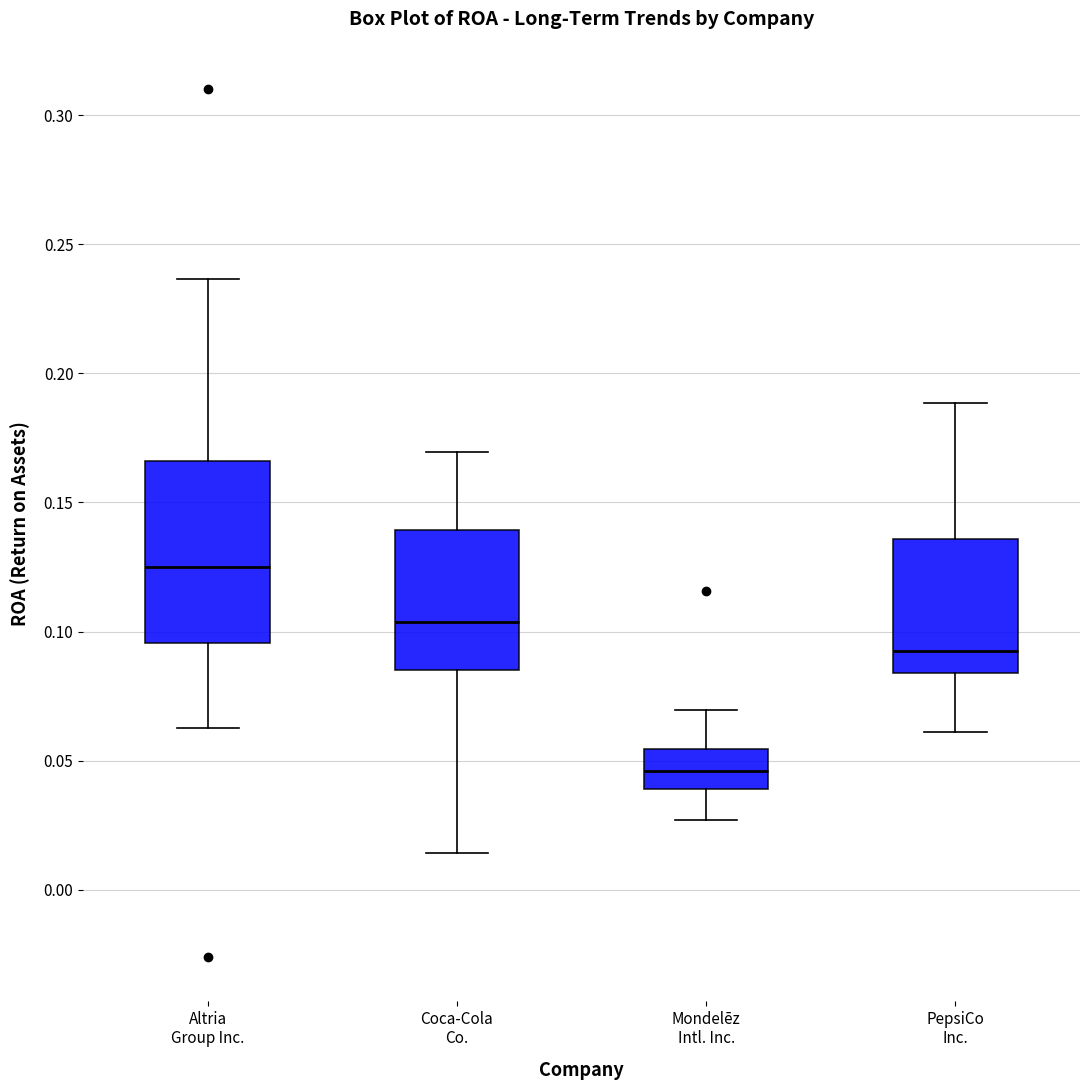

Which box's median line is the highest?

Altria Group Inc.